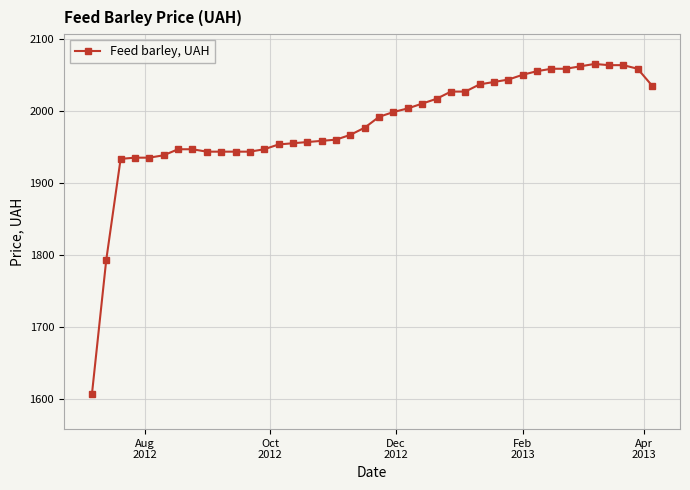

What is the greatest value displayed?

2065.0